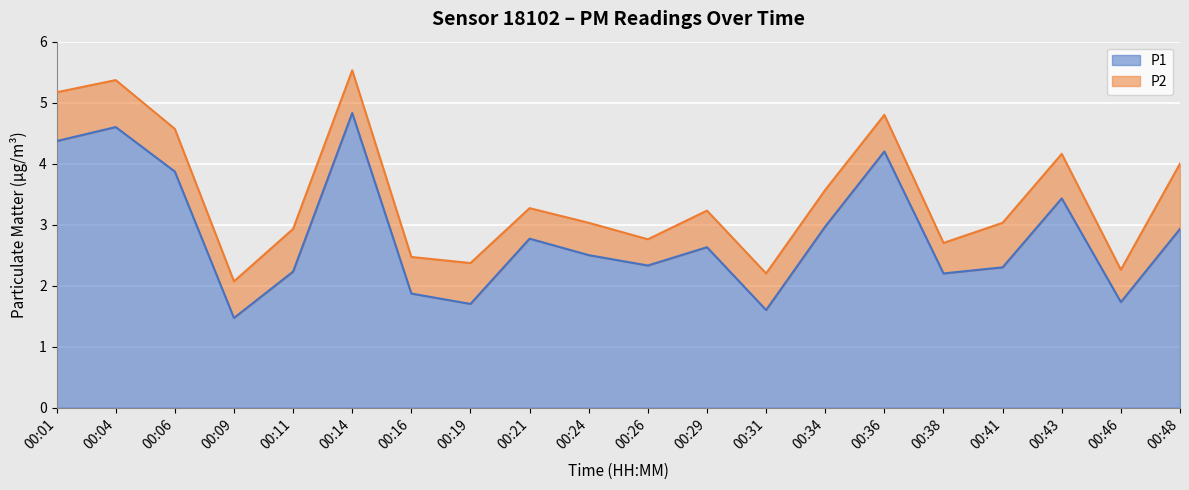

Approximately how many times larger is the value at 00:14 compared to 00:24?

1.9